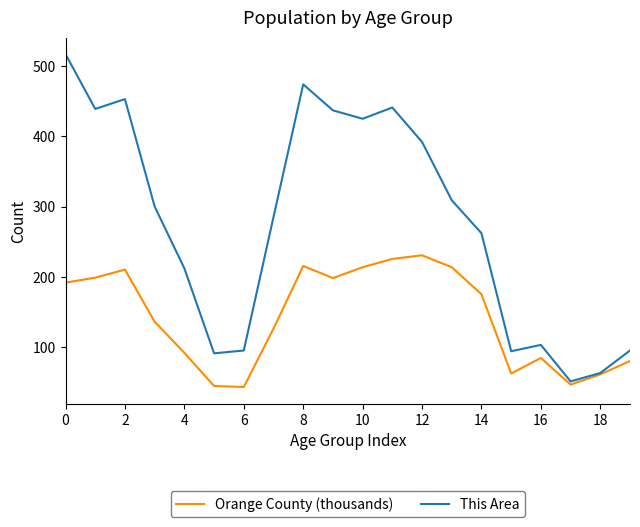

Which series has the largest total across all categories?

This Area